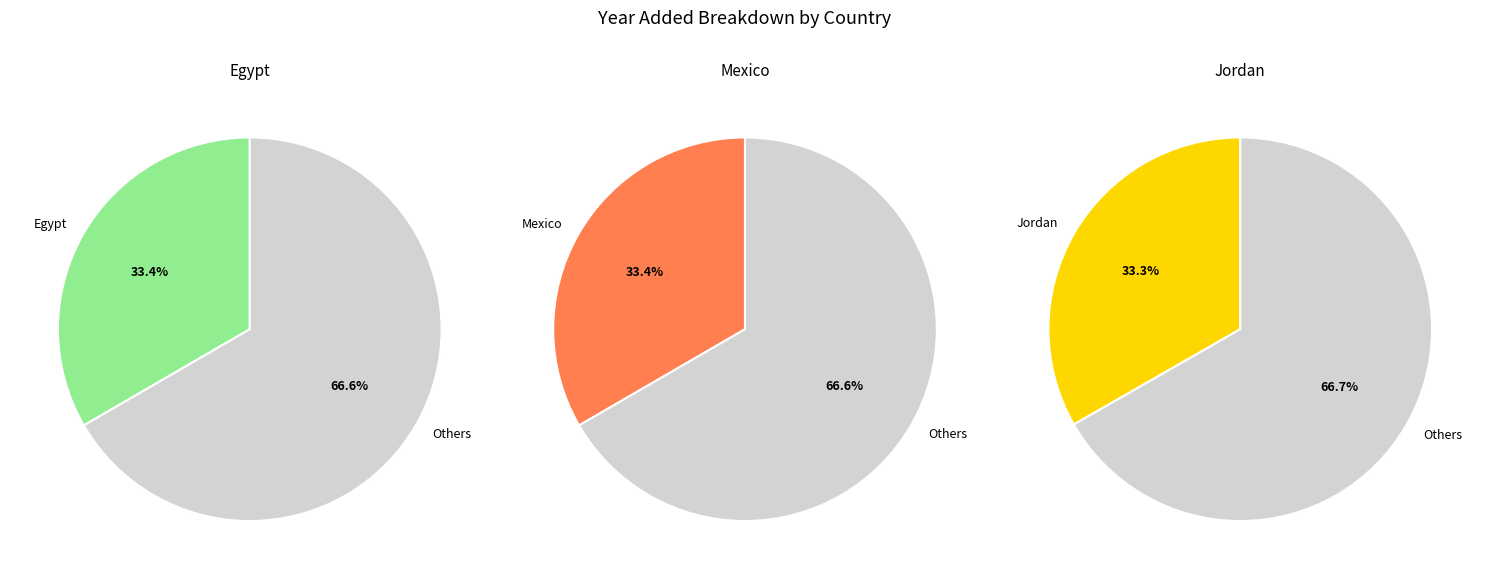

Does 1 represent more than half of the total?

No